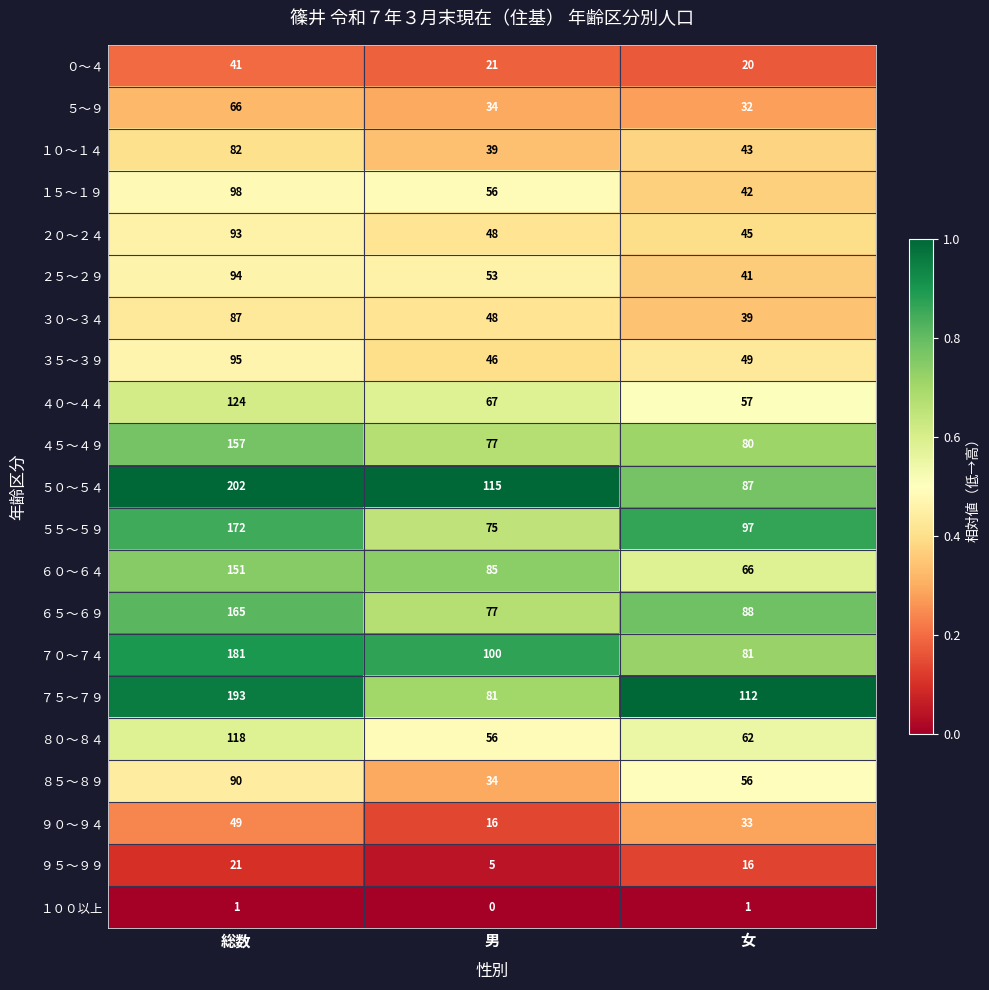

At 総数, list the series in order from largest to smallest.

５０～５４, ７５～７９, ７０～７４, ５５～５９, ６５～６９, ４５～４９, ６０～６４, ４０～４４, ８０～８４, １５～１９, ３５～３９, ２５～２９, ２０～２４, ８５～８９, ３０～３４, １０～１４, ５～９, ９０～９４, ０～４, ９５～９９, １００以上